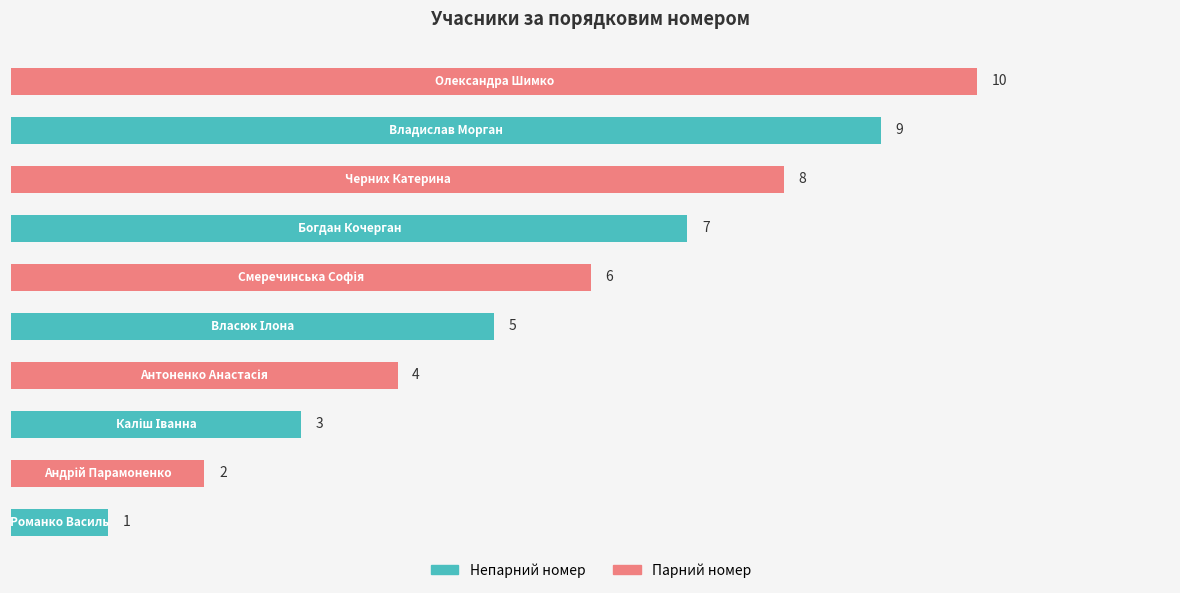

Count the number of categories in the chart.

10